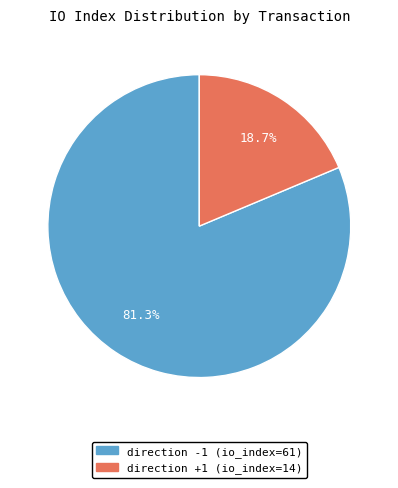

To the nearest percent, what portion does direction +1 (io_index=14) represent?

19%